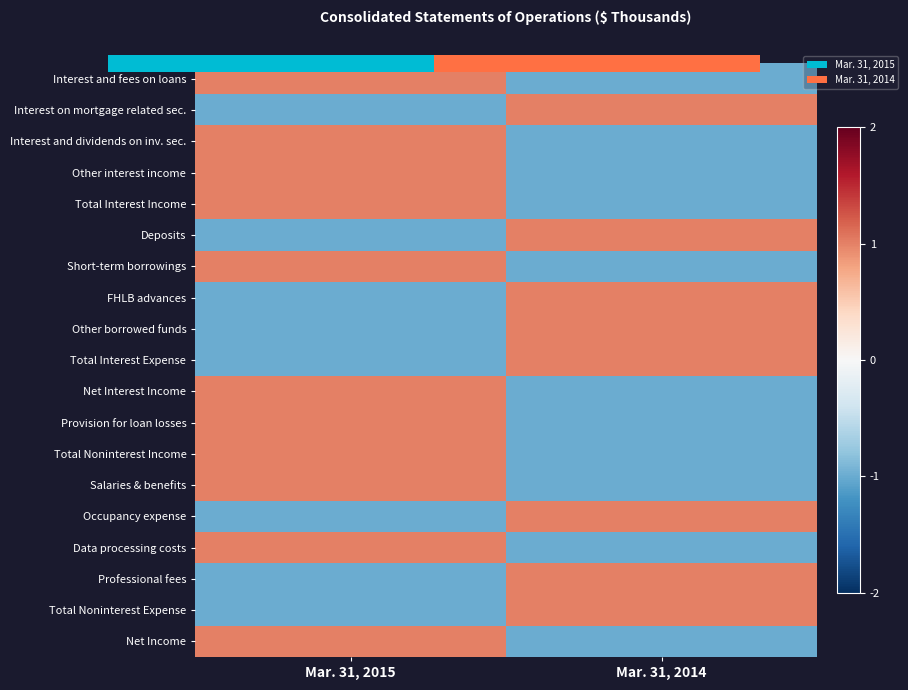

What is the difference between the Interest and dividends on inv. sec. values at Mar. 31, 2014 and Mar. 31, 2015?

2